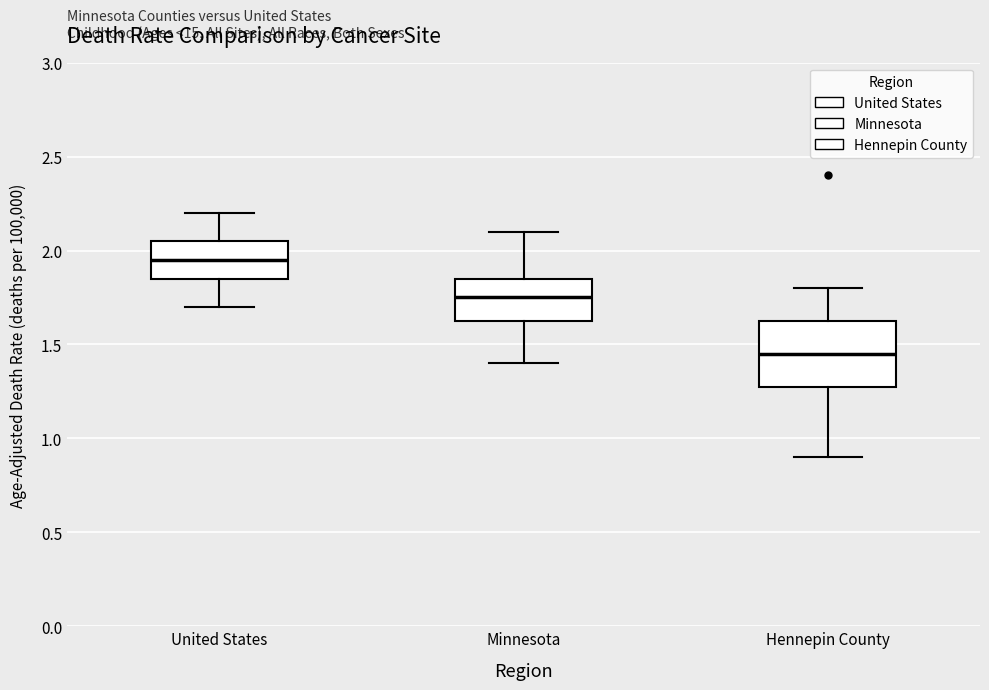

Reading left to right, transcribe this box plot: for each box, give where its median line is, the range the box spans, and where its two whiskers end, as read against the y-axis. The values are not printed on the chart, so give them approximately, as read against the axis.

United States: median 1.95, box 1.85 to 2.05, whiskers 1.70 to 2.20
Minnesota: median 1.75, box 1.65 to 1.85, whiskers 1.40 to 2.10
Hennepin County: median 1.45, box 1.30 to 1.65, whiskers 0.90 to 1.80